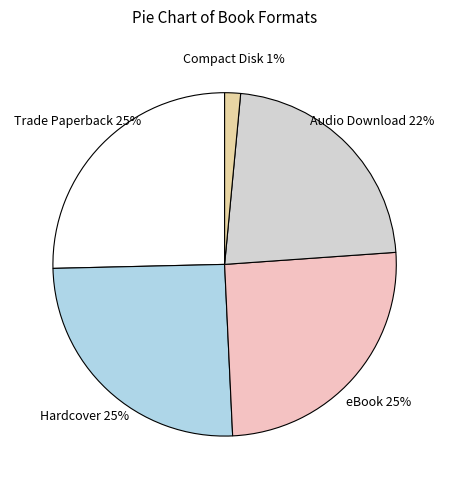

Does any single category account for the majority?

No